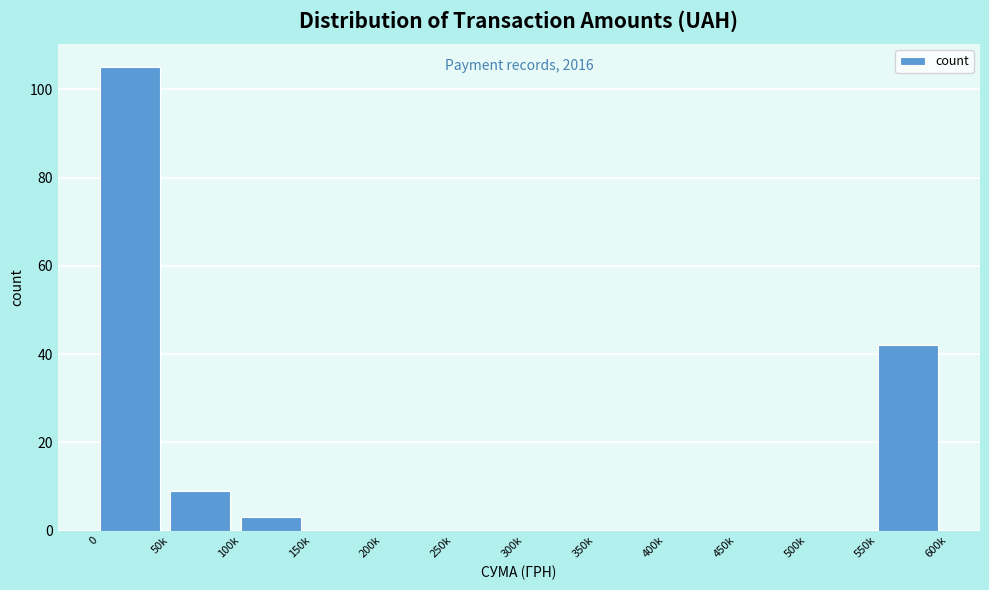

Reading left to right, extract all data points from this chart.

0=105	50k=9	100k=3	150k=0	200k=0	250k=0	300k=0	350k=0	400k=0	450k=0	500k=0	550k=42